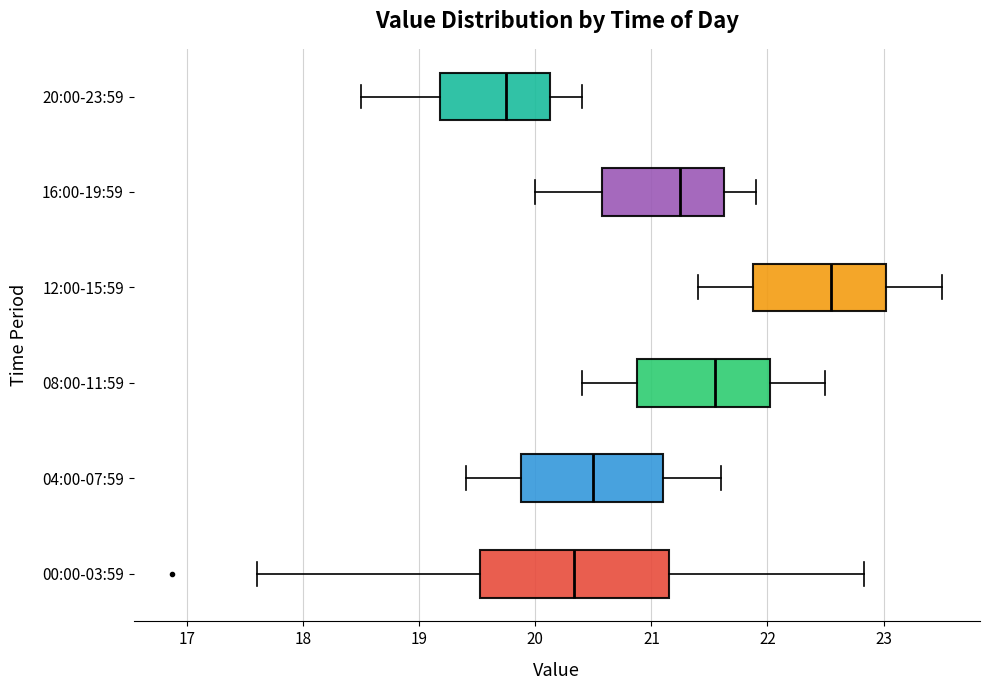

Reading bottom to top, read every box against the x-axis: the position of its median line, the range the box covers, and the ends of its whiskers. The values are not printed on the chart, so give them approximately, as read against the axis.

00:00-03:59: median 20.3, box 19.5 to 21.2, whiskers 17.6 to 22.8
04:00-07:59: median 20.5, box 19.9 to 21.1, whiskers 19.4 to 21.6
08:00-11:59: median 21.6, box 20.9 to 22.0, whiskers 20.4 to 22.5
12:00-15:59: median 22.6, box 21.9 to 23.0, whiskers 21.4 to 23.5
16:00-19:59: median 21.3, box 20.6 to 21.6, whiskers 20.0 to 21.9
20:00-23:59: median 19.8, box 19.2 to 20.1, whiskers 18.5 to 20.4